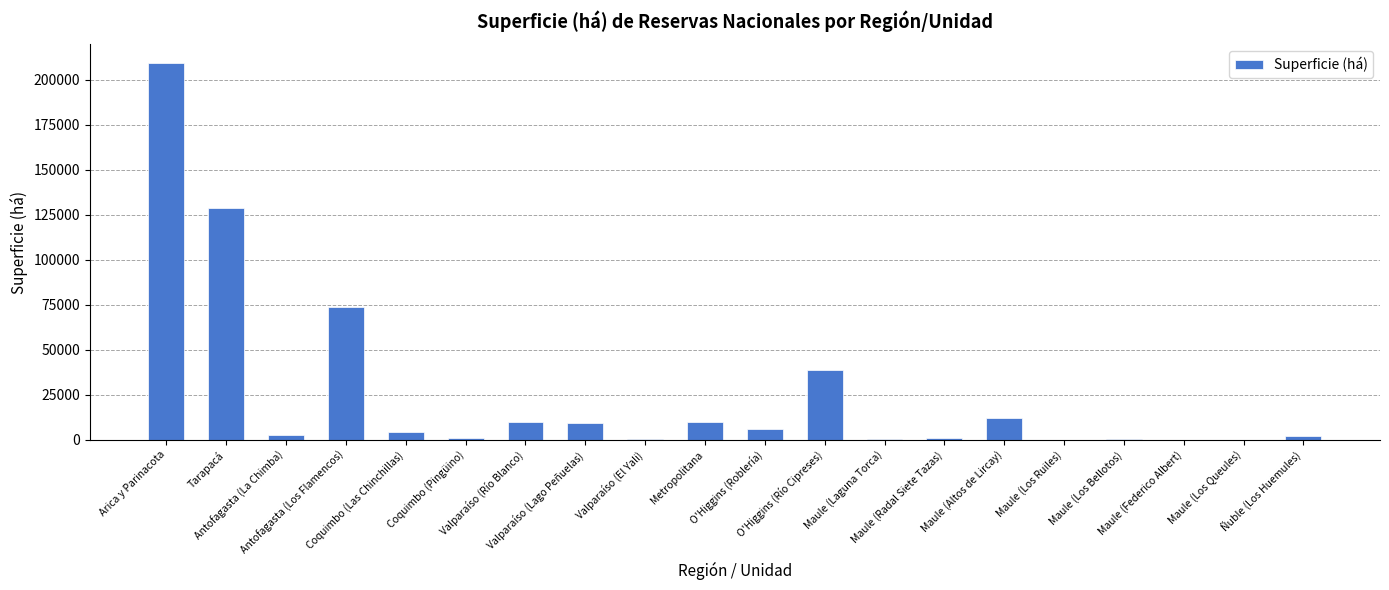

How many distinct data groups are displayed?

1